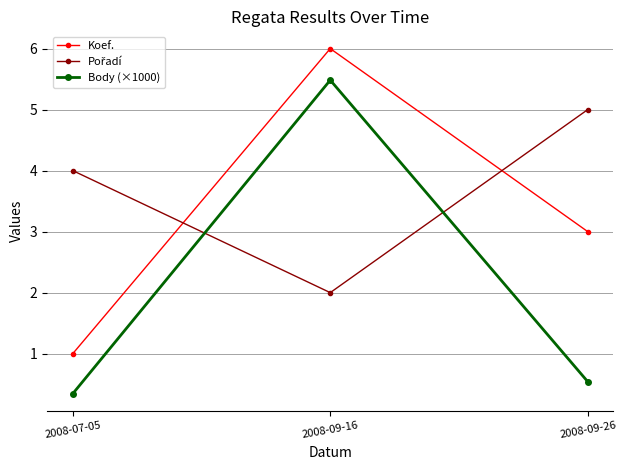

Where does the Koef. series first go above 3?

2008-09-16